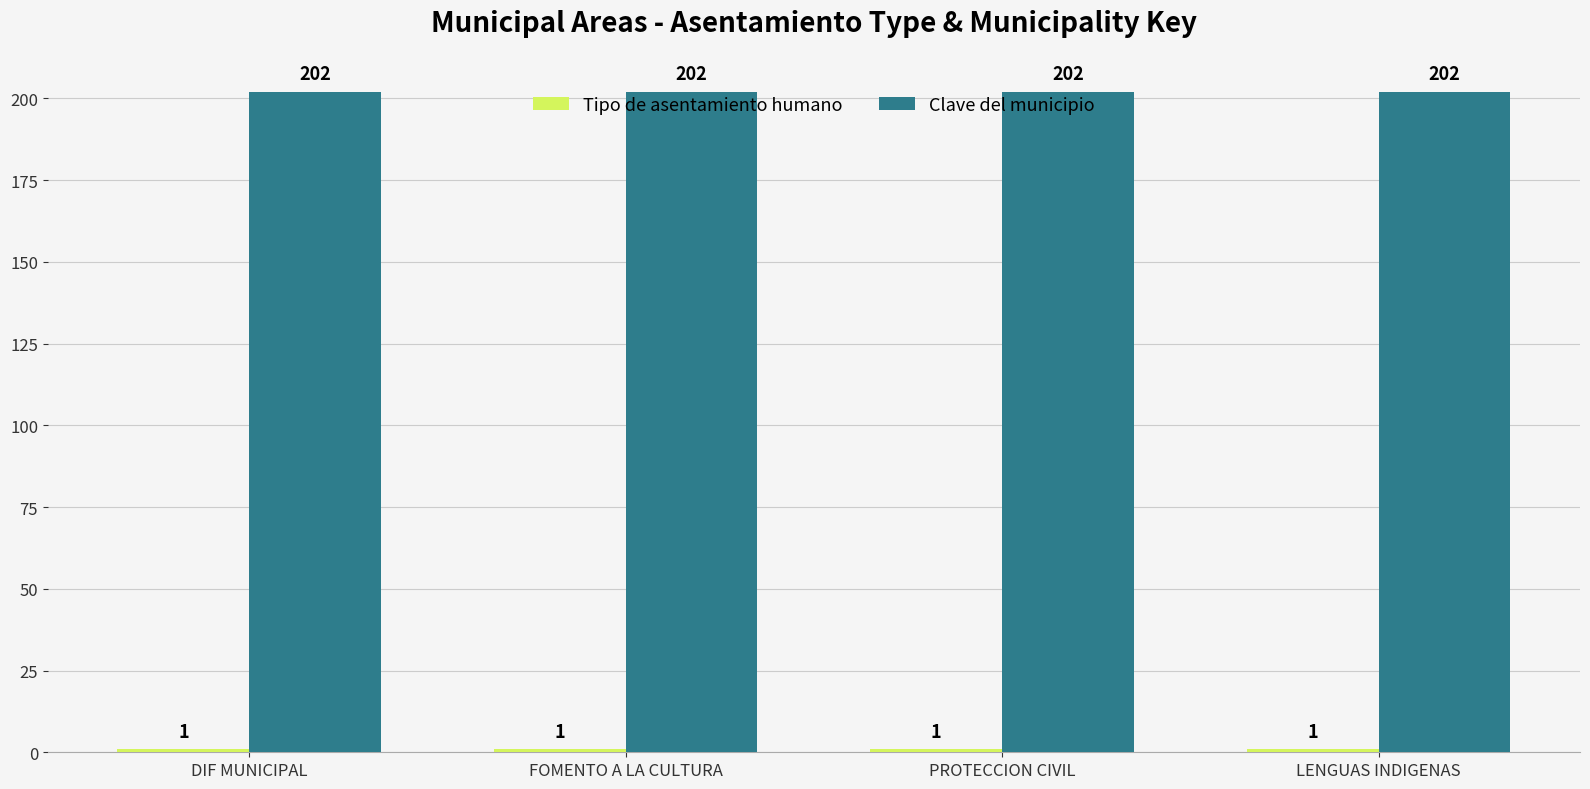

The value of Clave del municipio at LENGUAS INDIGENAS is 122. True or false?

False